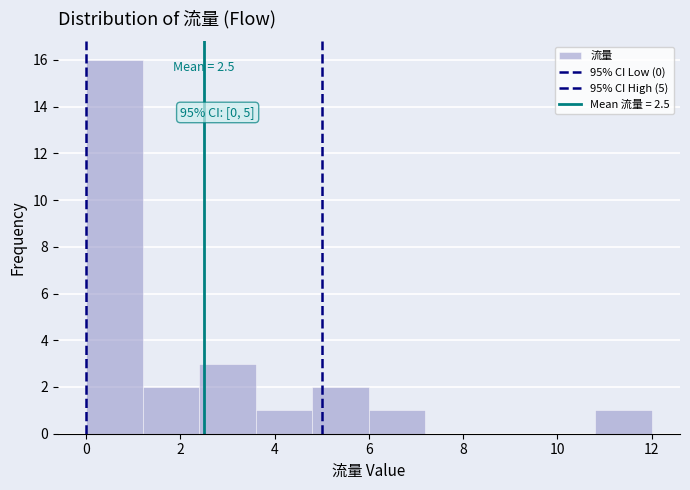

Over which range of the x-axis is the bar tallest?

0.0 to 1.2